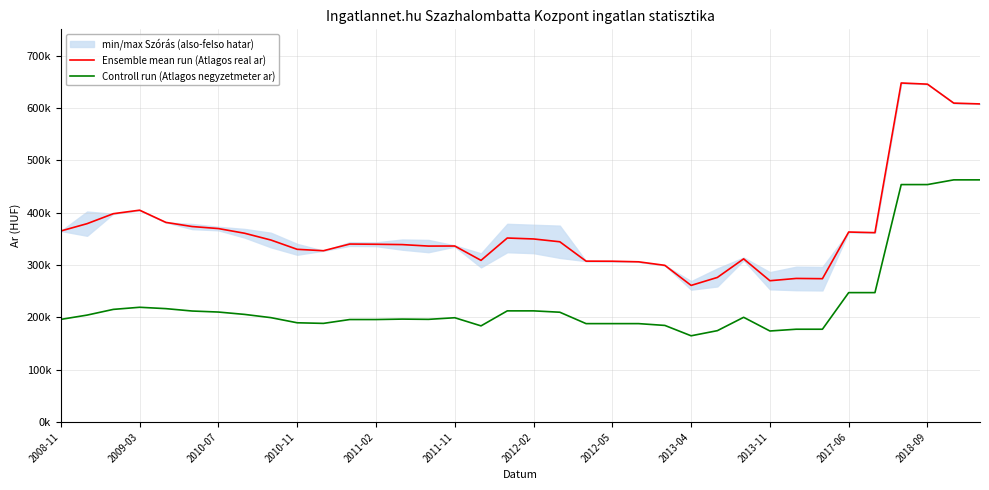

List the series in order of their peak value, highest first.

Ensemble mean run (Atlagos real ar), Controll run (Atlagos negyzetmeter ar)